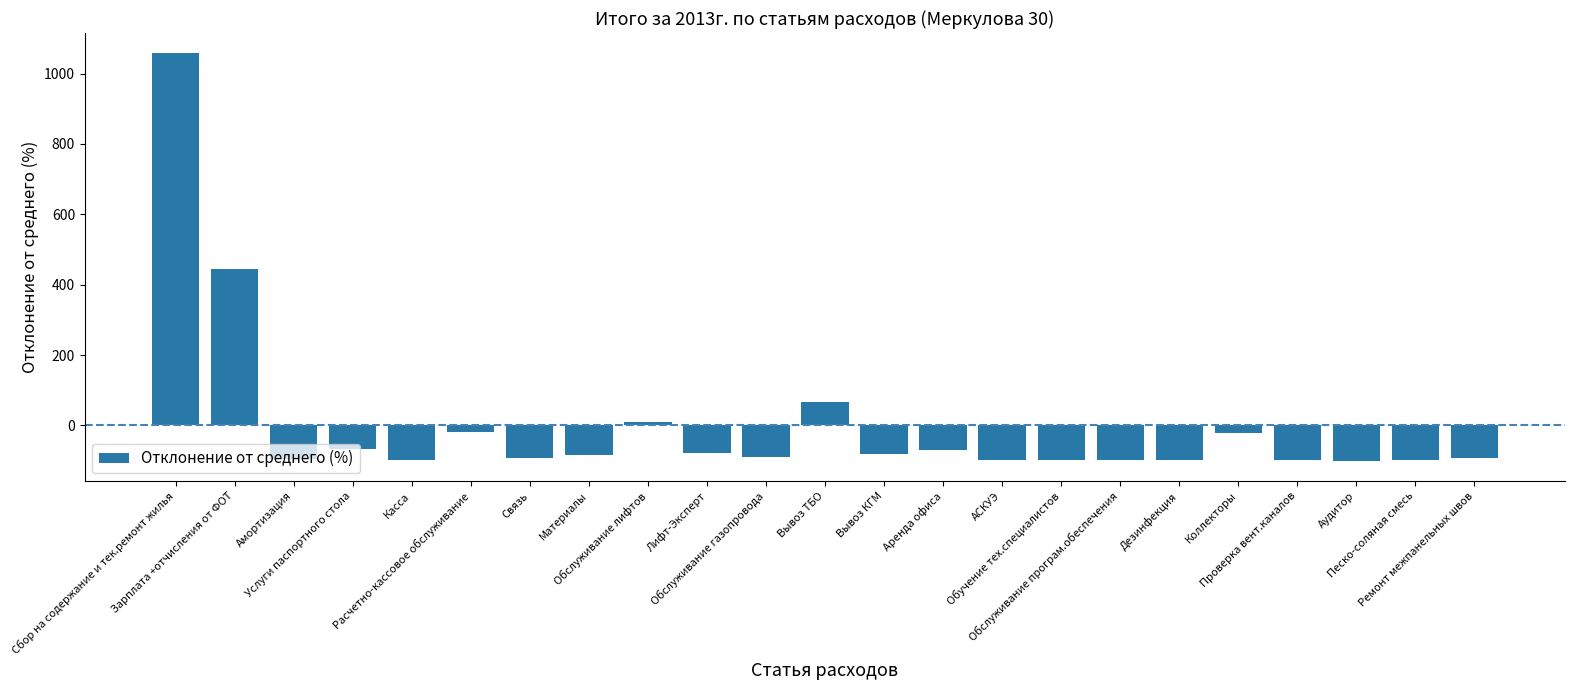

Is it true that the value at Материалы is -84.3?

True